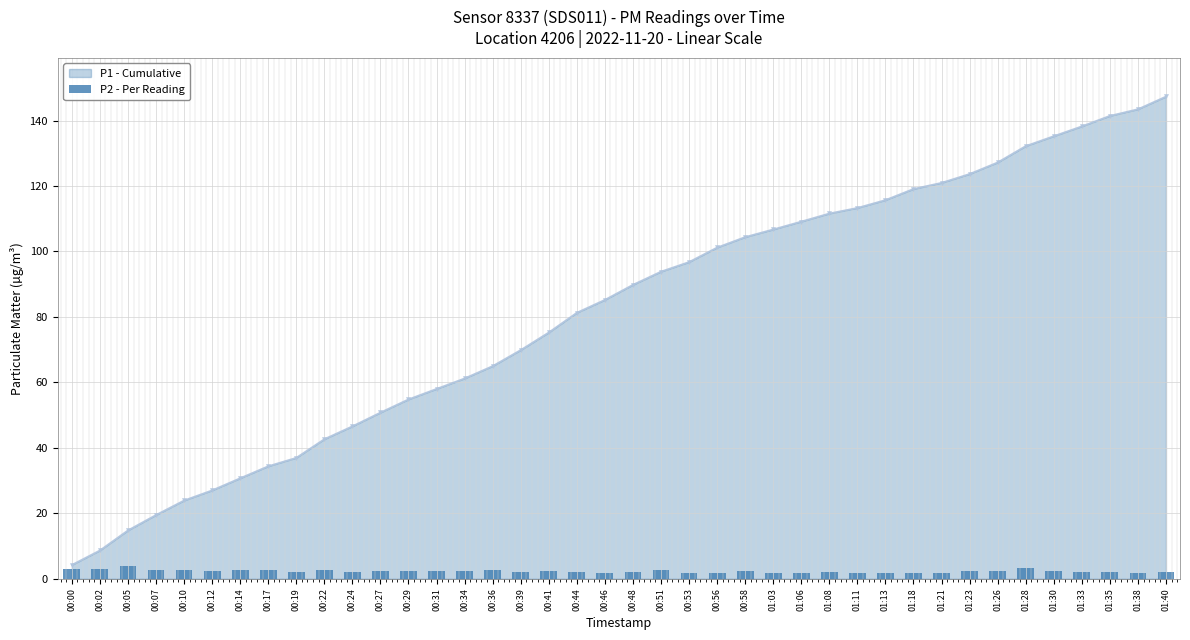

Does the chart contain stacked bars?

No